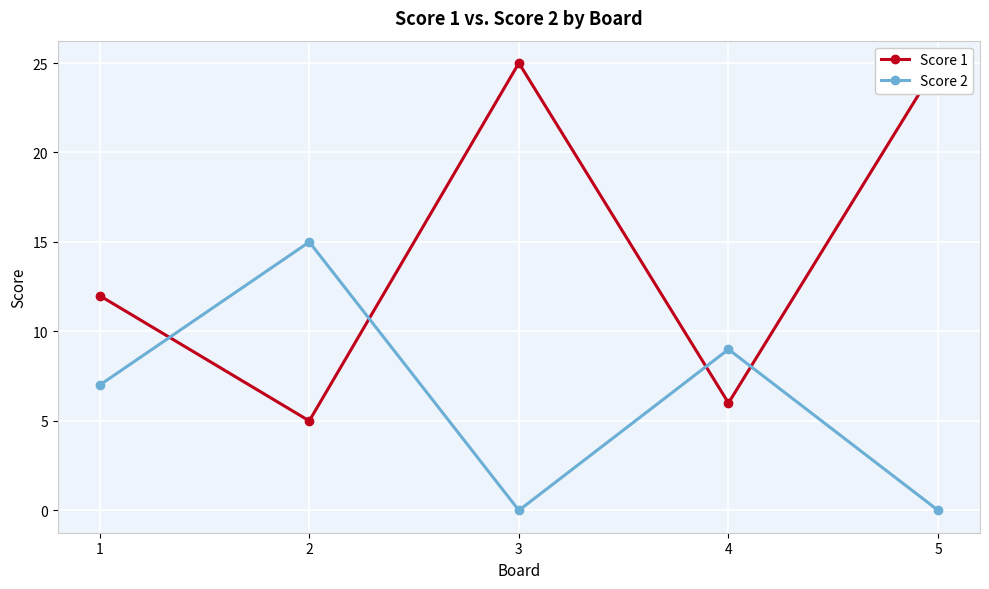

What is the value of the Score 1 point at the 2nd from the left?

5